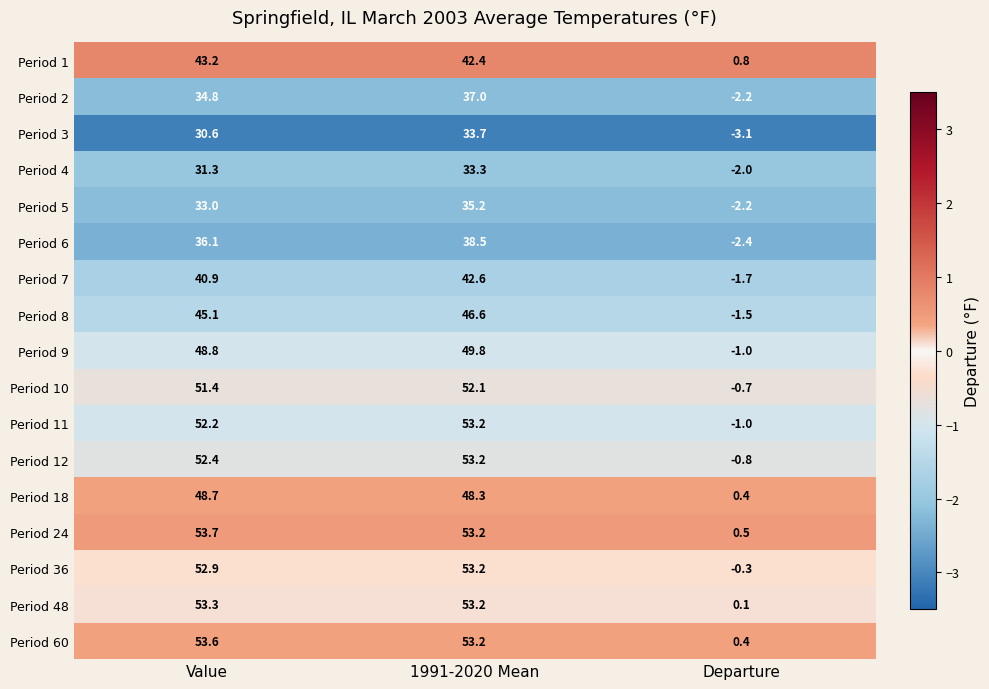

What is the difference between the highest and lowest values at Value?

23.1